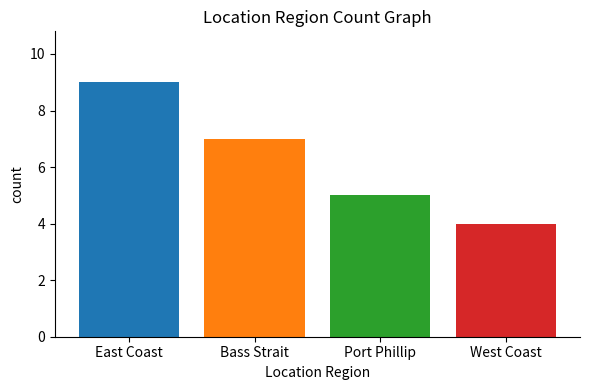

What is the label of the 3rd bar from the left?

Port Phillip